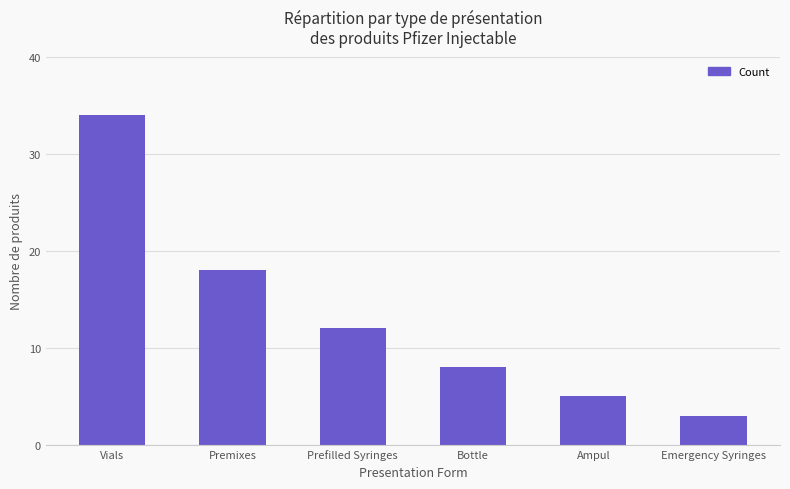

What is the smallest value displayed?

3